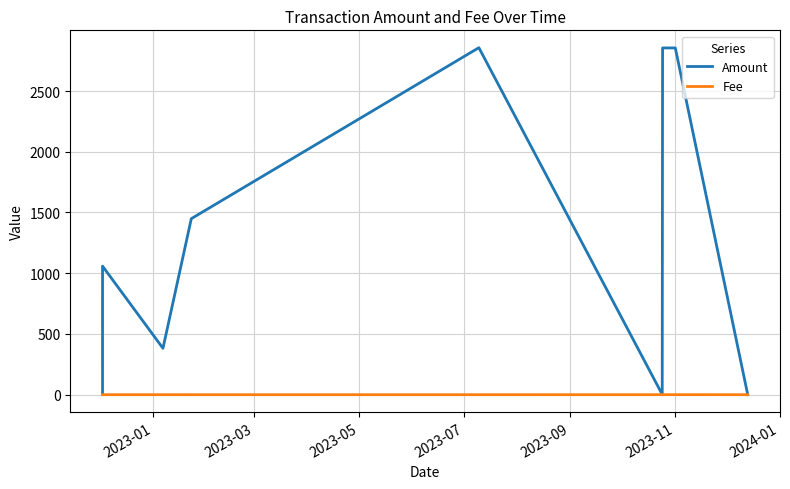

Rank the series by their maximum value, from lowest to highest.

Fee, Amount